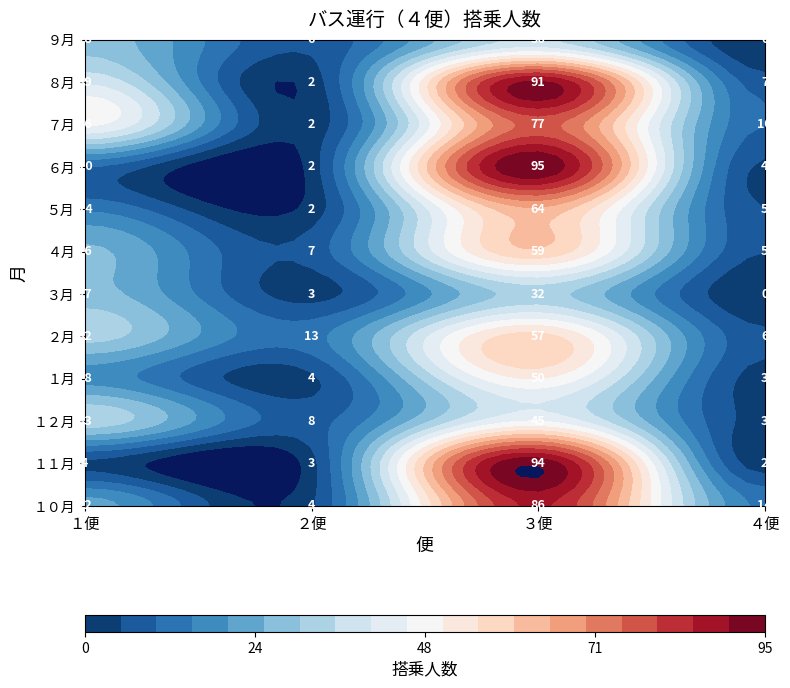

What is the difference between the second highest and minimum values in the １１月 series?

2